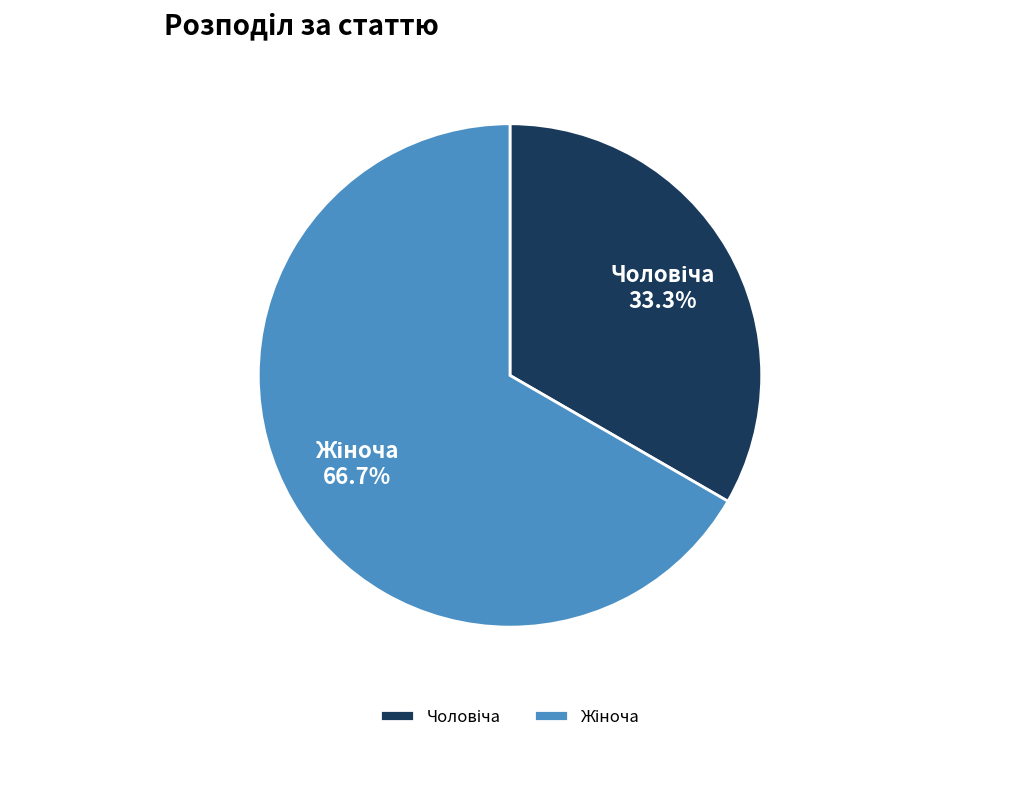

Is there a majority slice in this chart?

Yes